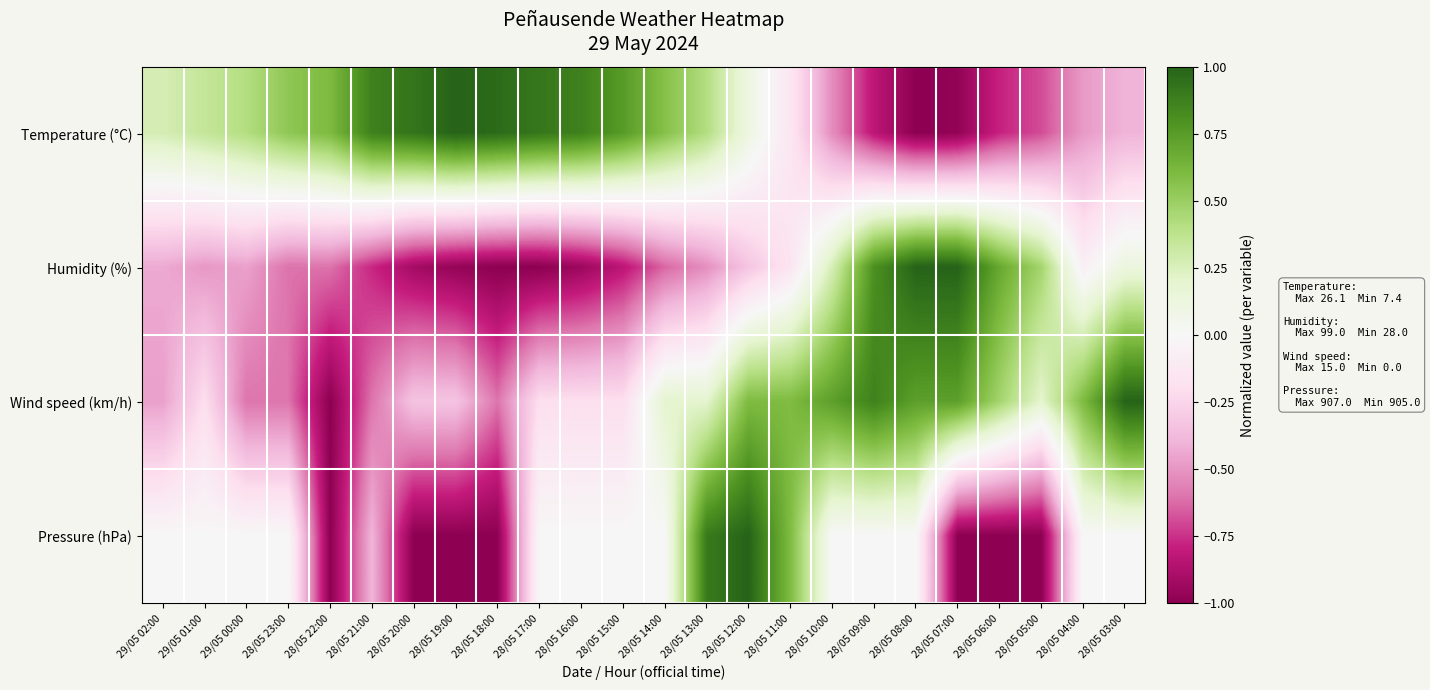

Which has a higher value, 28/05 12:00 or 28/05 18:00?

28/05 18:00